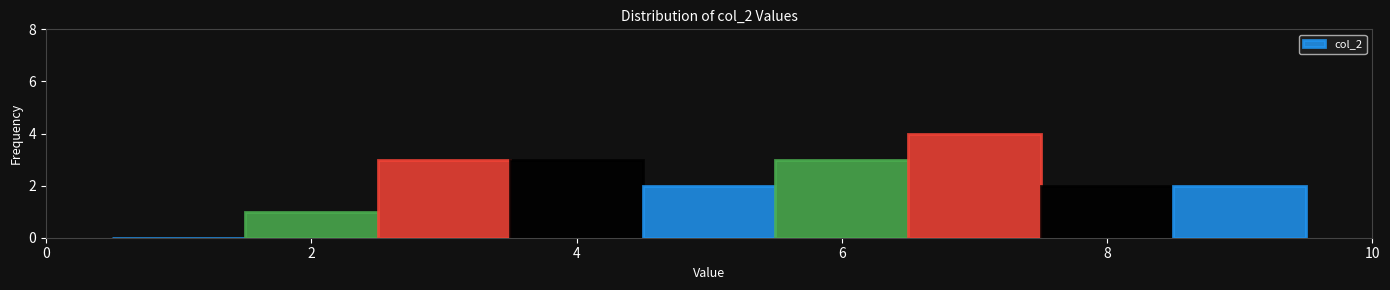

Reading left to right, transcribe this chart: for each bar, give the range it covers on the x-axis and its height. Neither the bar edges nor the heights are printed on the chart, so give them approximately, as read against the axes.

0.5 to 1.5: 0
1.5 to 2.5: 1
2.5 to 3.5: 3
3.5 to 4.5: 3
4.5 to 5.5: 2
5.5 to 6.5: 3
6.5 to 7.5: 4
7.5 to 8.5: 2
8.5 to 9.5: 2